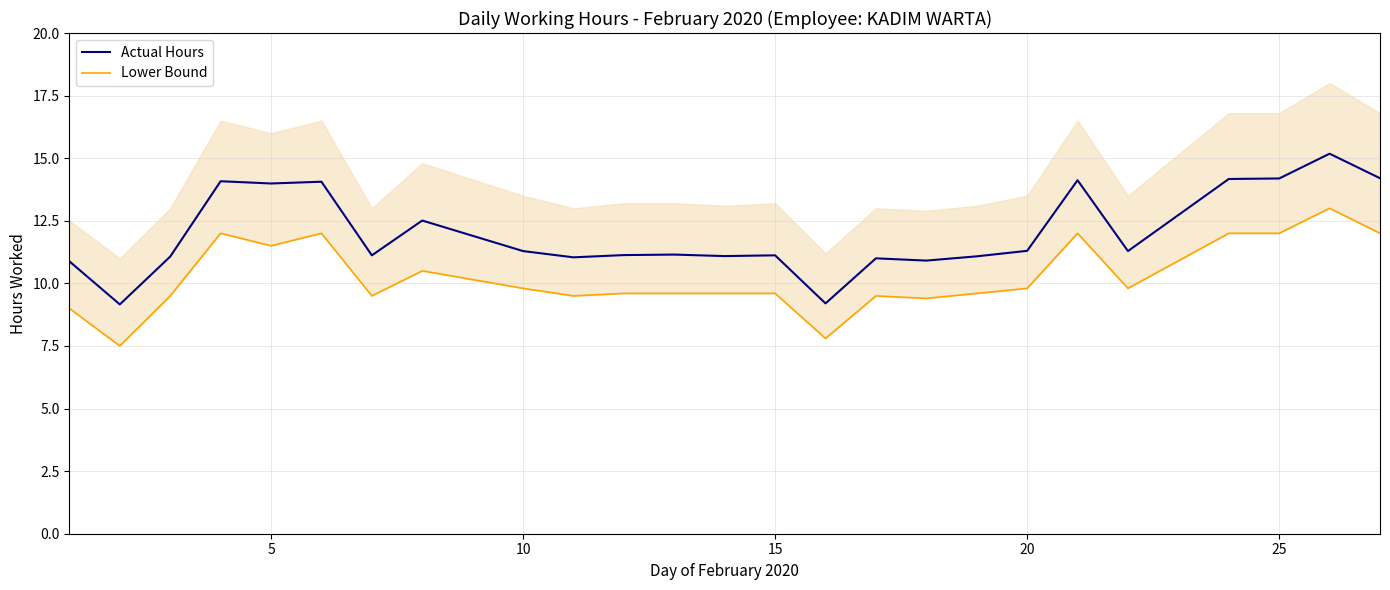

How many interior local valleys does the Lower Bound series have?

7